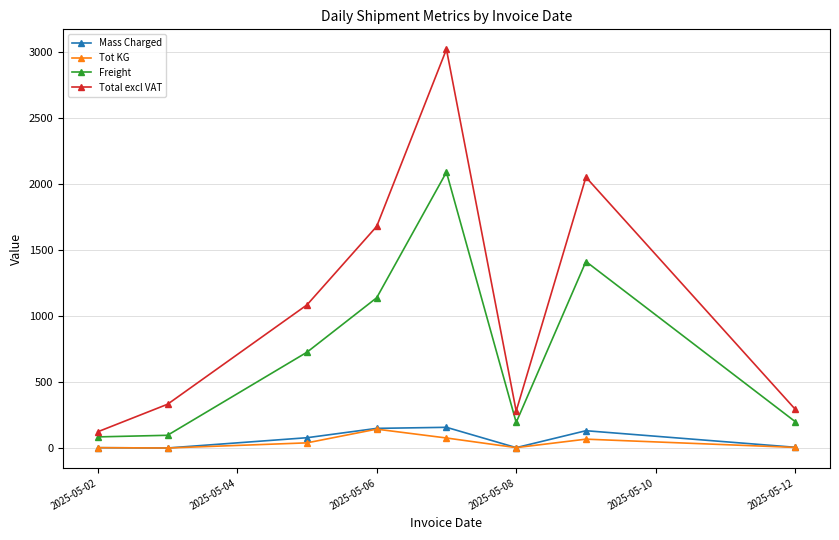

True or false: Tot KG has more than 2 points higher than both neighbors.

False